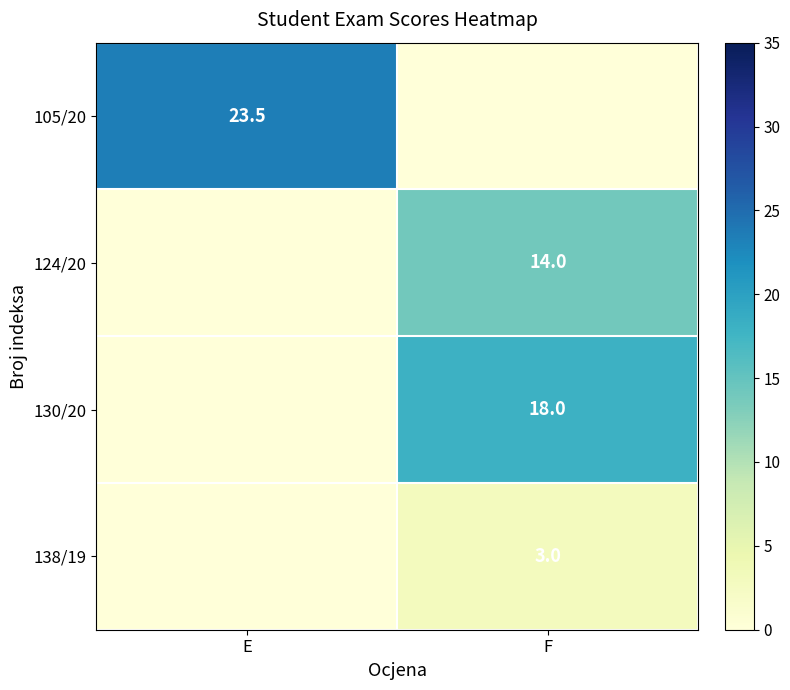

Is it true that 105/20 equals 23.5 at E?

True